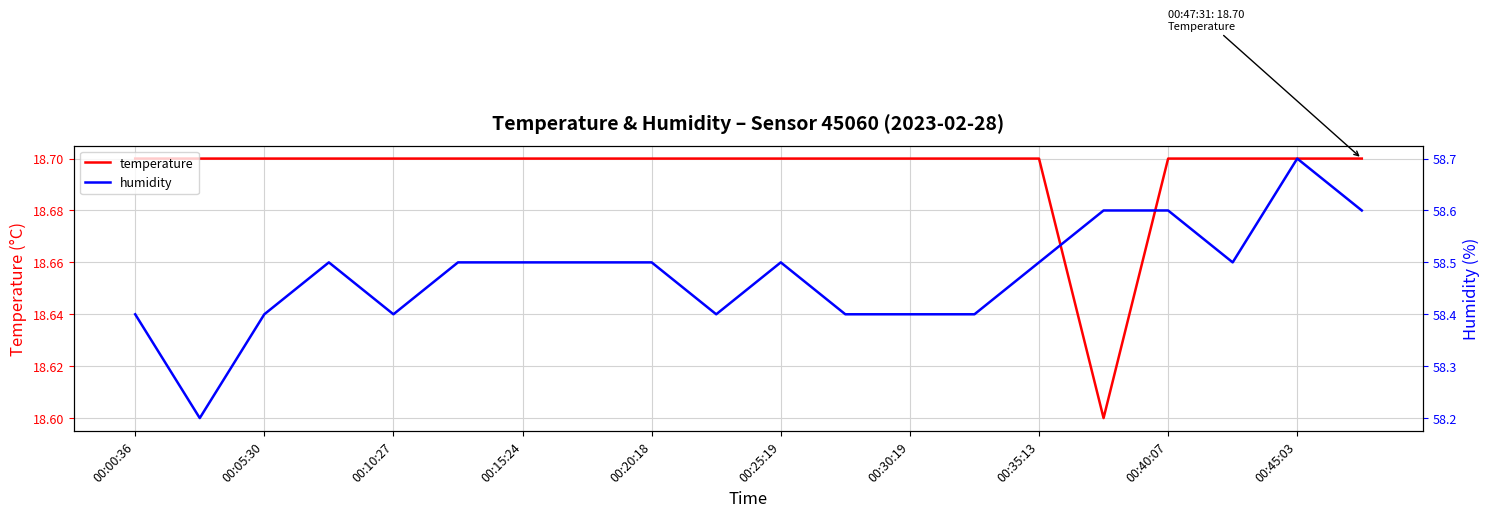

Is it true that temperature equals 18.7 at 00:35:13?

True